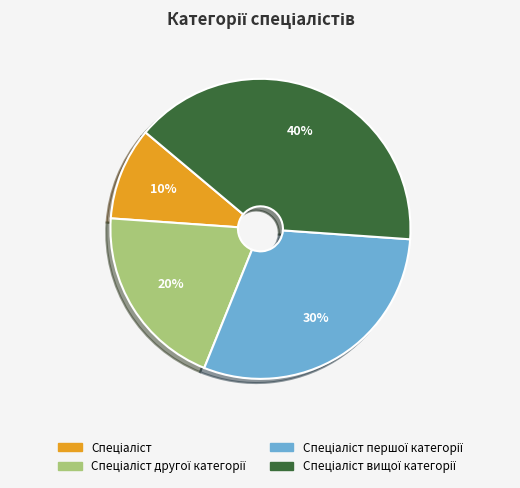

To the nearest percent, what is the difference between the largest and smallest slice percentages?

30%